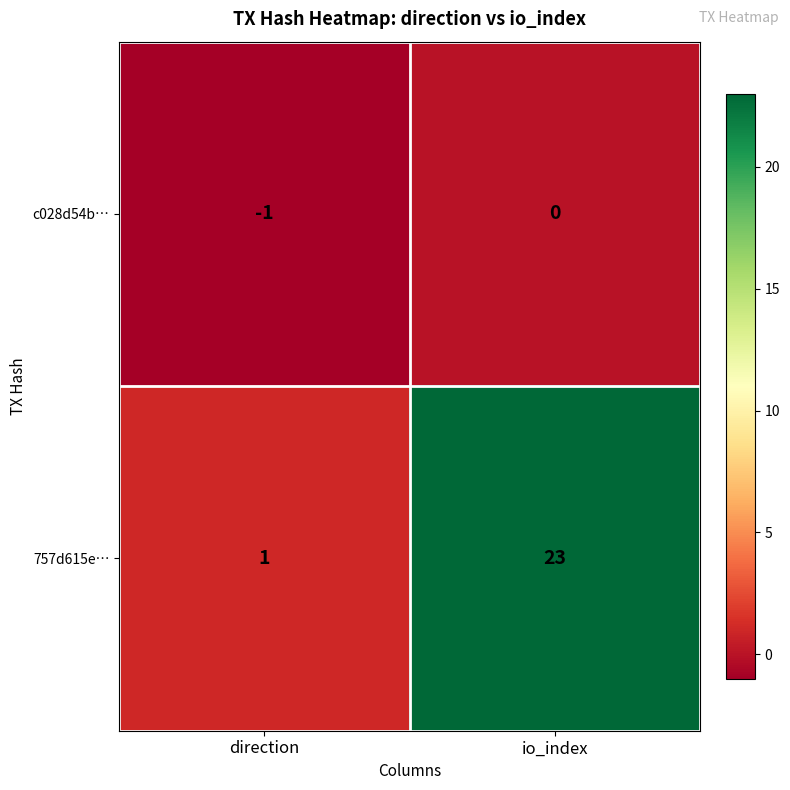

What is the difference between the highest and lowest values at direction?

2